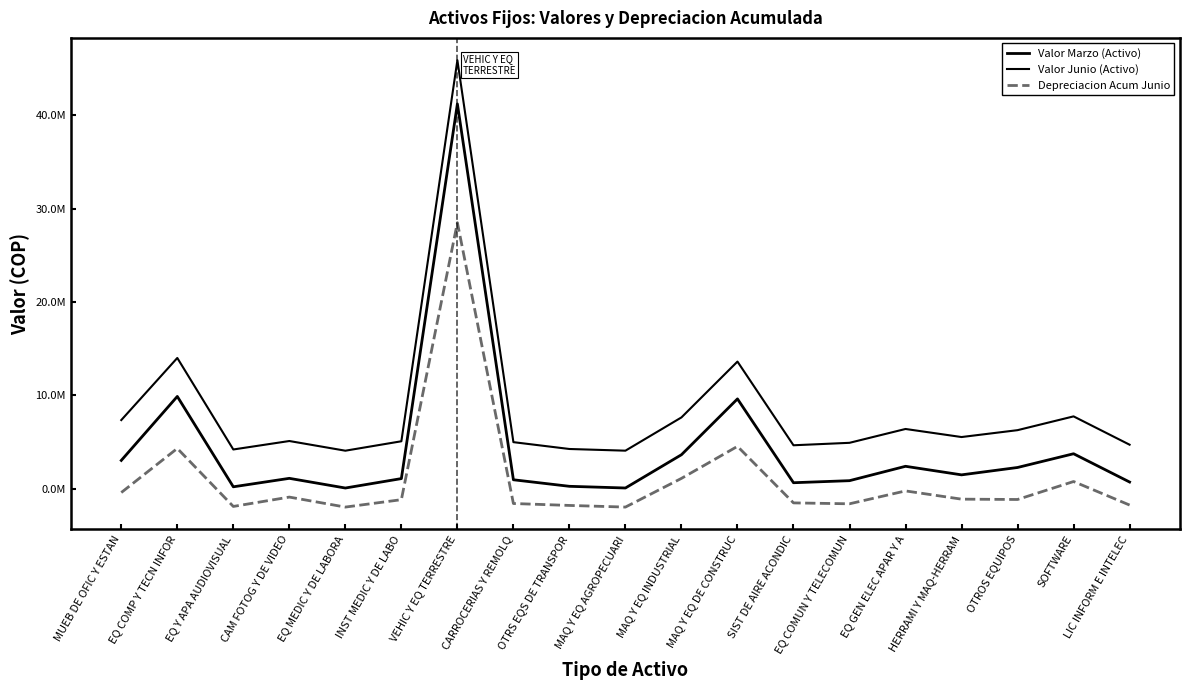

Which label corresponds to the largest value in the chart?

VEHIC Y EQ TERRESTRE